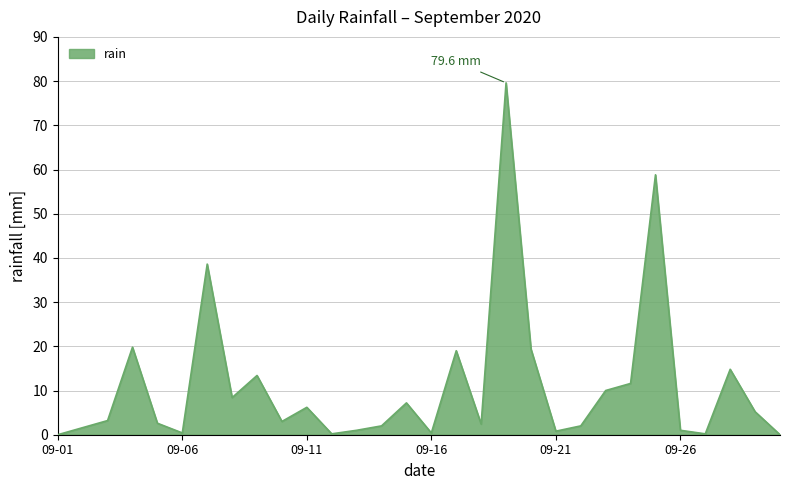

What is the greatest value displayed?

79.6